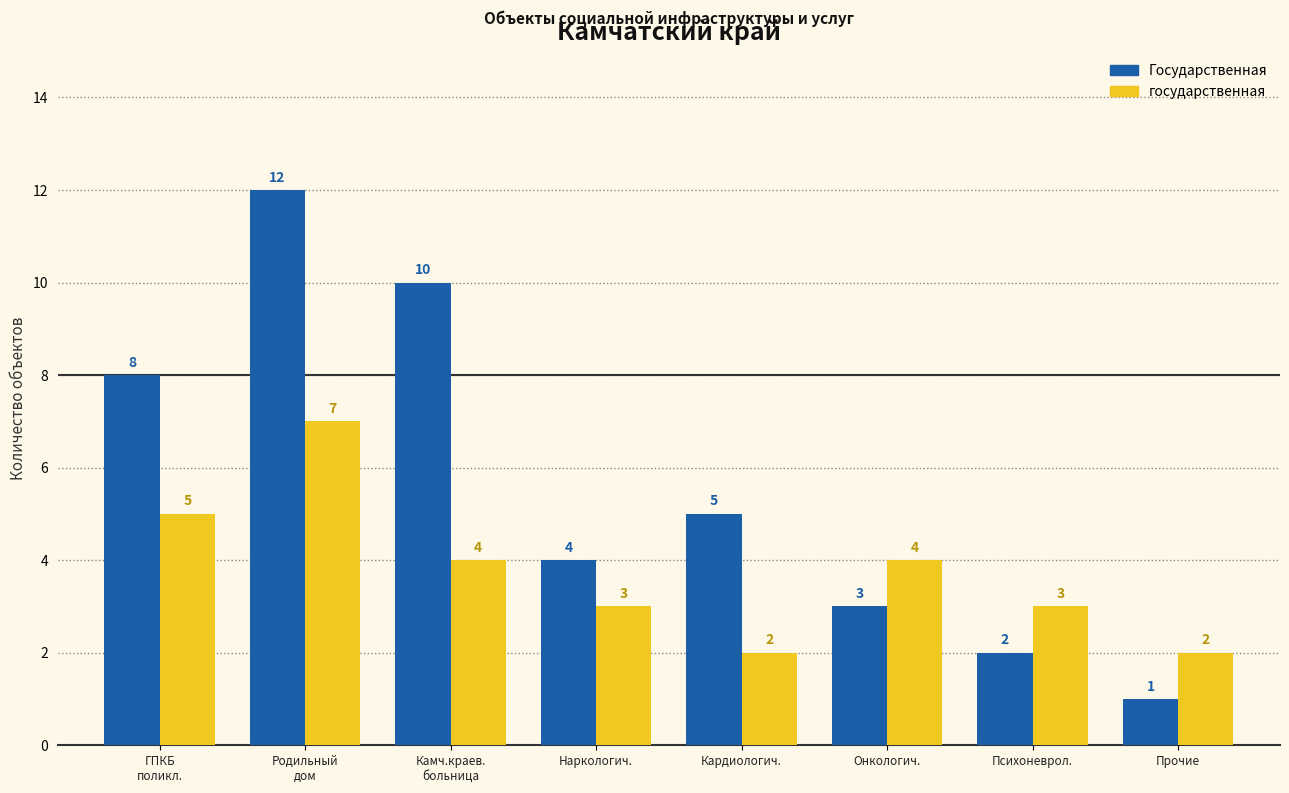

Which series has the largest total across all categories?

Государственная